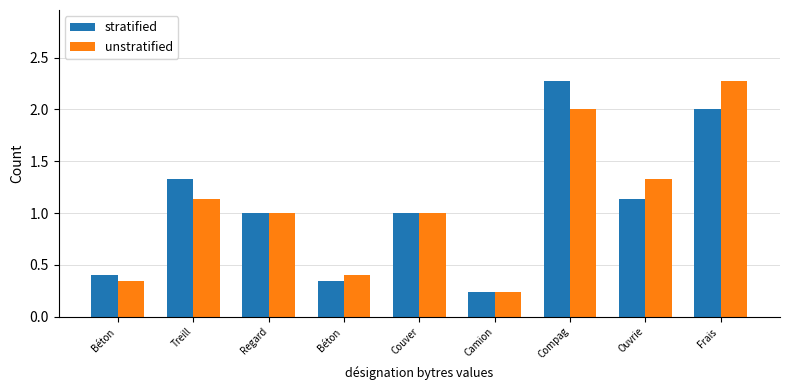

Are the bars horizontal?

No